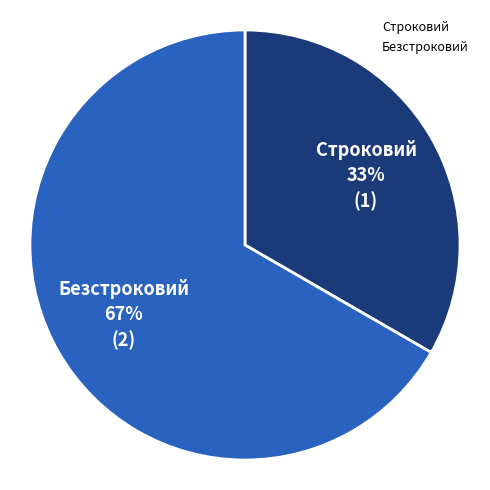

Rank the categories by value from lowest to highest.

Строковий, Безстроковий